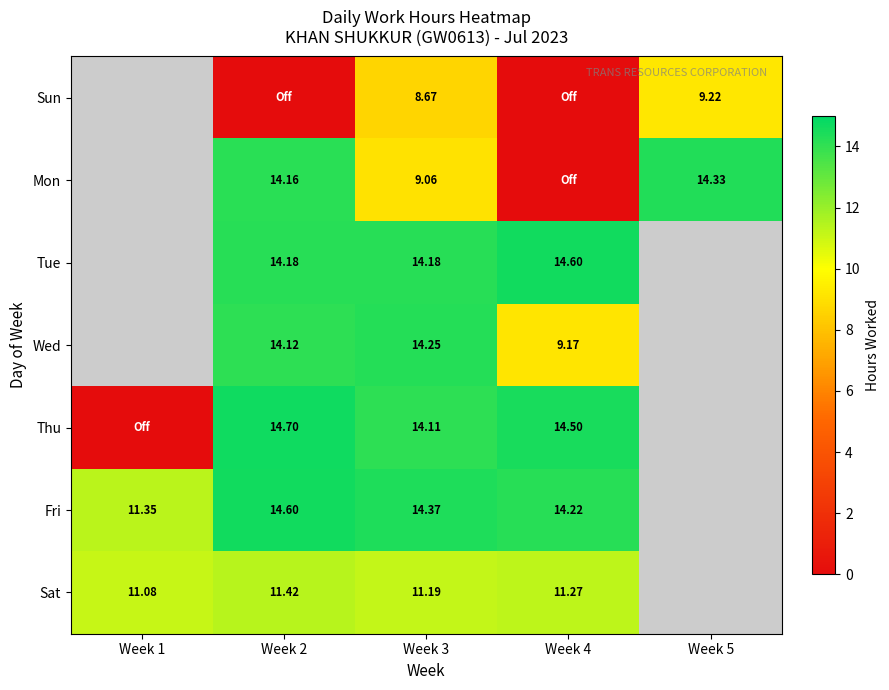

What is the spread (max minus min) of values at Week 4?

14.6